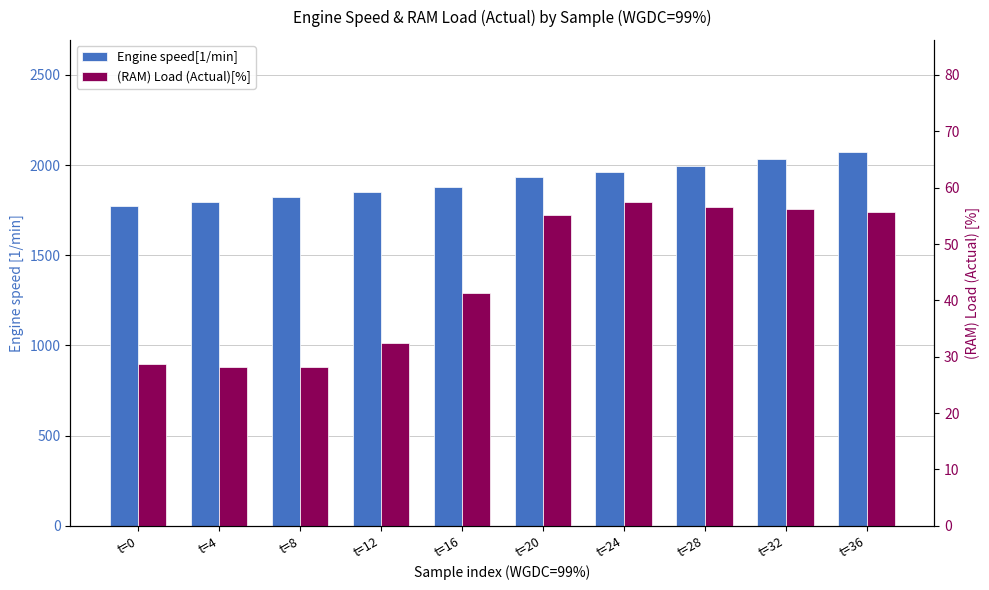

Between t=0 and t=24, which series saw the biggest shift?

Engine speed[1/min]